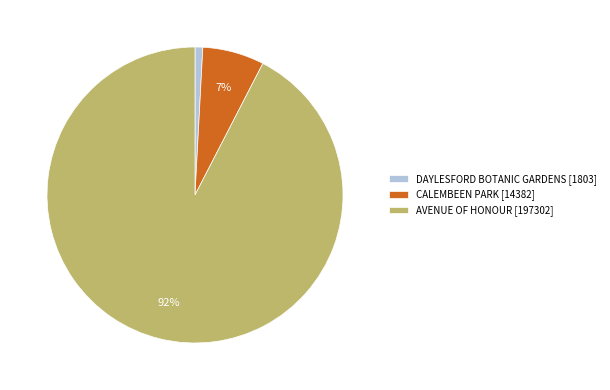

Rank the categories by value from lowest to highest.

DAYLESFORD BOTANIC GARDENS, CALEMBEEN PARK, AVENUE OF HONOUR